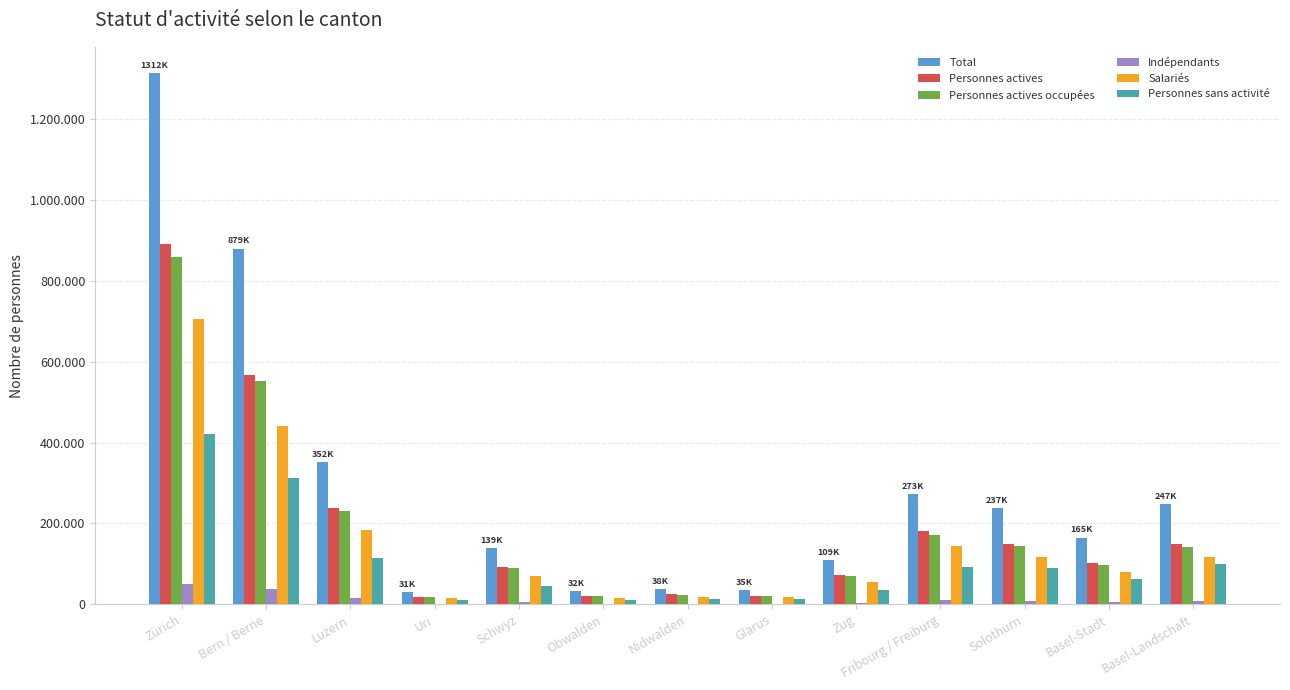

Reading right to left, transcribe all the data shown in this chart.

Total: Basel-Landschaft=247485.0	Basel-Stadt=165064.0	Solothurn=237080.0	Fribourg / Freiburg=273360.0	Zug=108988.0	Glarus=34613.0	Nidwalden=37829.0	Obwalden=32327.0	Schwyz=138672.0	Uri=31075.0	Luzern=352203.0	Bern / Berne=879250.0	Zürich=1312405.0
Personnes actives: Basel-Landschaft=148621.7	Basel-Stadt=101926.0	Solothurn=148331.0	Fribourg / Freiburg=180431.0	Zug=72728.2	Glarus=21811.3	Nidwalden=24679.7	Obwalden=21217.1	Schwyz=92569.8	Uri=19384.8	Luzern=237041.7	Bern / Berne=566405.8	Zürich=891444.8
Personnes actives occupées: Basel-Landschaft=142516.1	Basel-Stadt=97131.1	Solothurn=143830.5	Fribourg / Freiburg=172405.3	Zug=70255.3	Glarus=21460.8	Nidwalden=24069.8	Obwalden=20924.9	Schwyz=90281.5	Uri=19157.3	Luzern=230504.8	Bern / Berne=550902.3	Zürich=859634.8
Indépendants: Basel-Landschaft=9178.1	Basel-Stadt=6566.5	Solothurn=8918.5	Fribourg / Freiburg=11160.1	Zug=4143.7	Glarus=1406.5	Nidwalden=1524.6	Obwalden=1754.2	Schwyz=5837.3	Uri=1332.6	Luzern=15185.9	Bern / Berne=39098.0	Zürich=50138.1
Salariés: Basel-Landschaft=116858.8	Basel-Stadt=81069.4	Solothurn=116133.6	Fribourg / Freiburg=144570.0	Zug=55485.0	Glarus=17065.3	Nidwalden=18203.8	Obwalden=15188.8	Schwyz=70570.4	Uri=15945.2	Luzern=183669.2	Bern / Berne=441950.6	Zürich=704883.0
Personnes sans activité: Basel-Landschaft=98863.3	Basel-Stadt=63138.0	Solothurn=88749.0	Fribourg / Freiburg=92929.0	Zug=36259.8	Glarus=12801.7	Nidwalden=13149.3	Obwalden=11109.9	Schwyz=46102.2	Uri=11690.2	Luzern=115161.3	Bern / Berne=312844.2	Zürich=420960.2